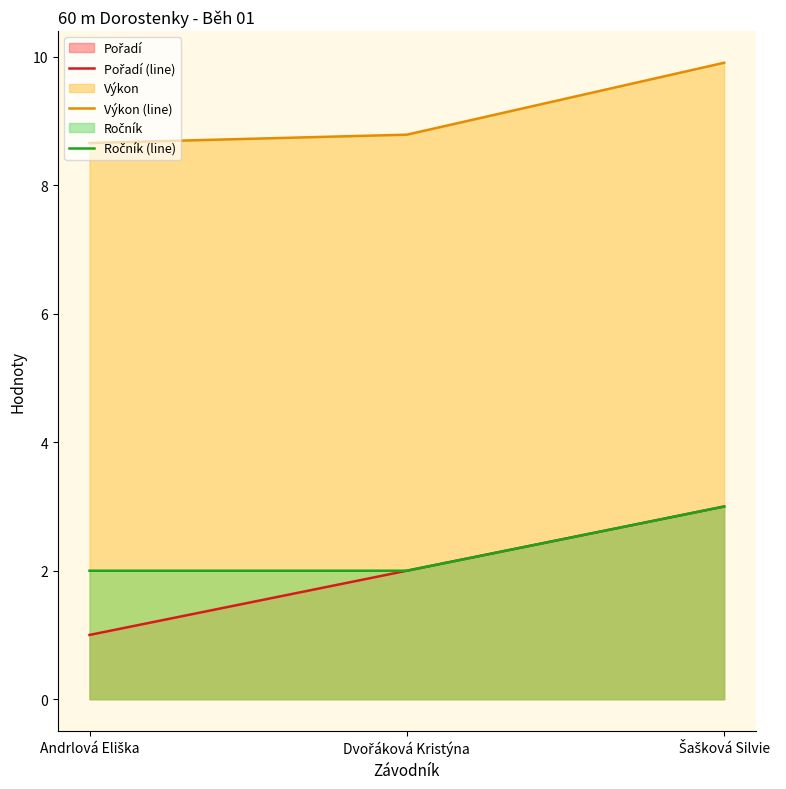

What is the difference between the Výkon (line) values at Dvořáková Kristýna and Andrlová Eliška?

0.1